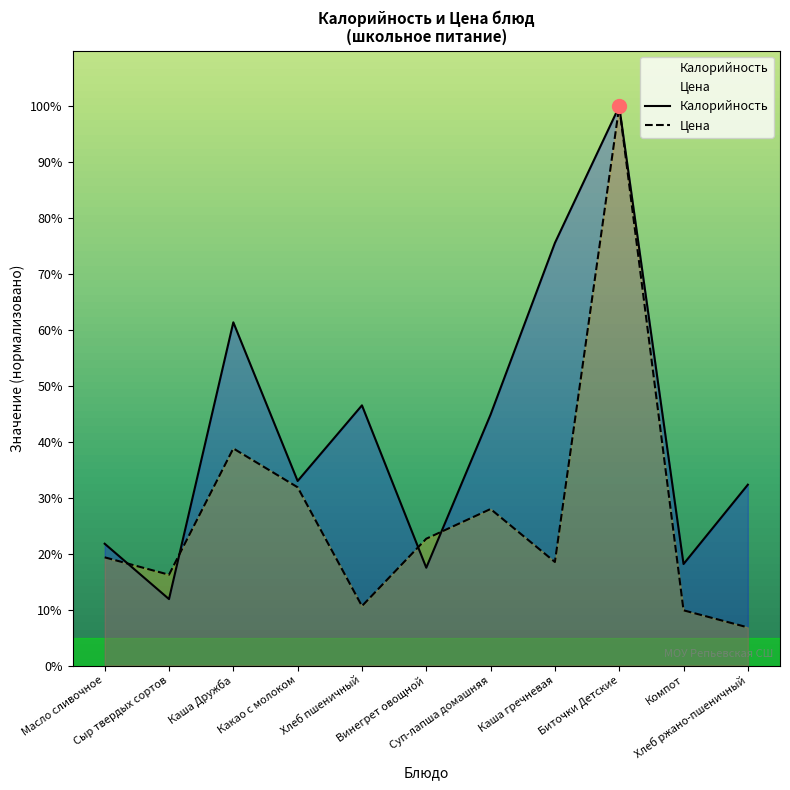

Which series contains the lowest Y value?

Цена